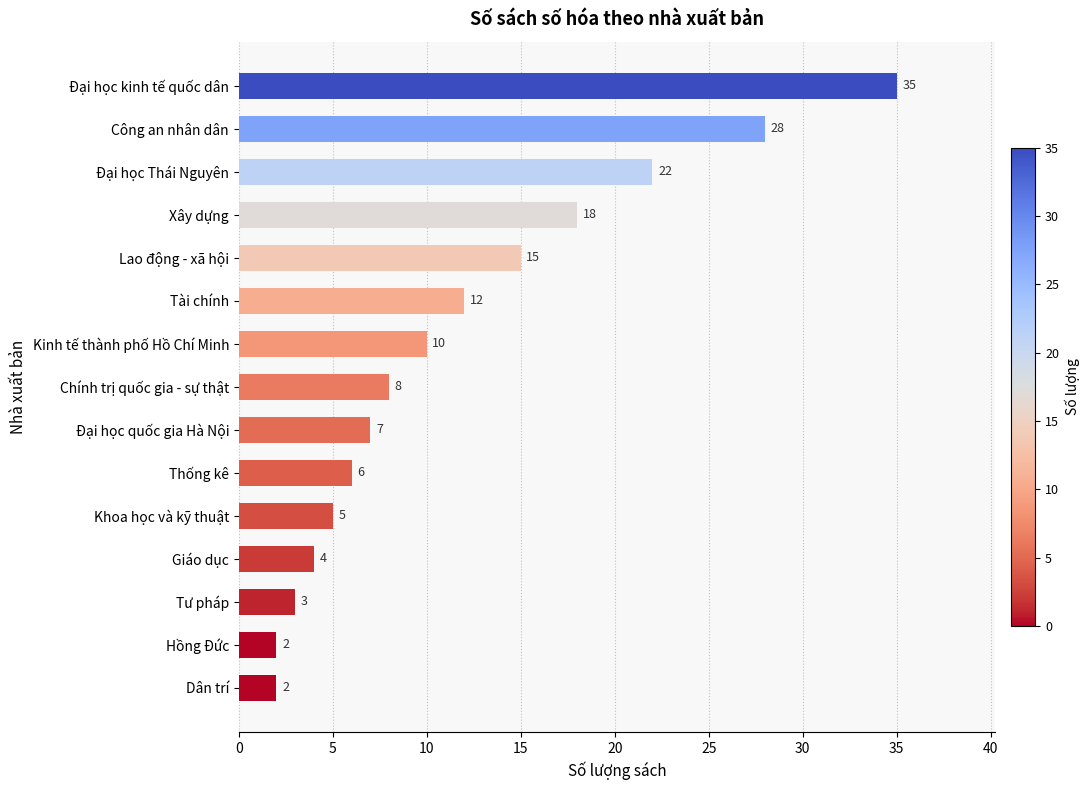

Approximately how many times larger is the value at Hồng Đức compared to Tư pháp?

0.7